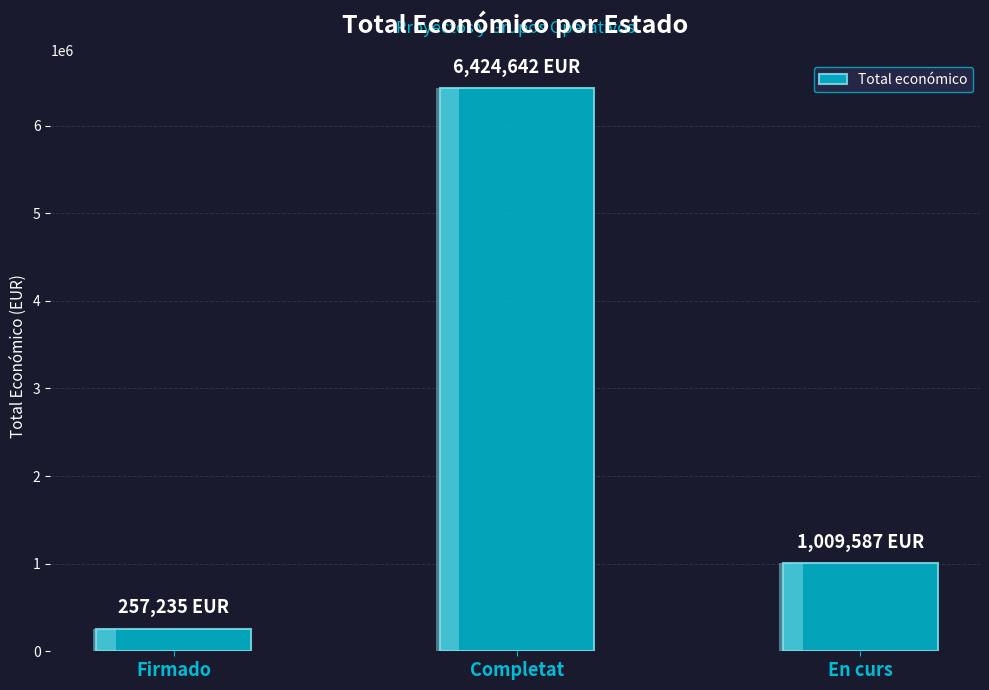

Where is the data nearest to the value 3340938?

En curs